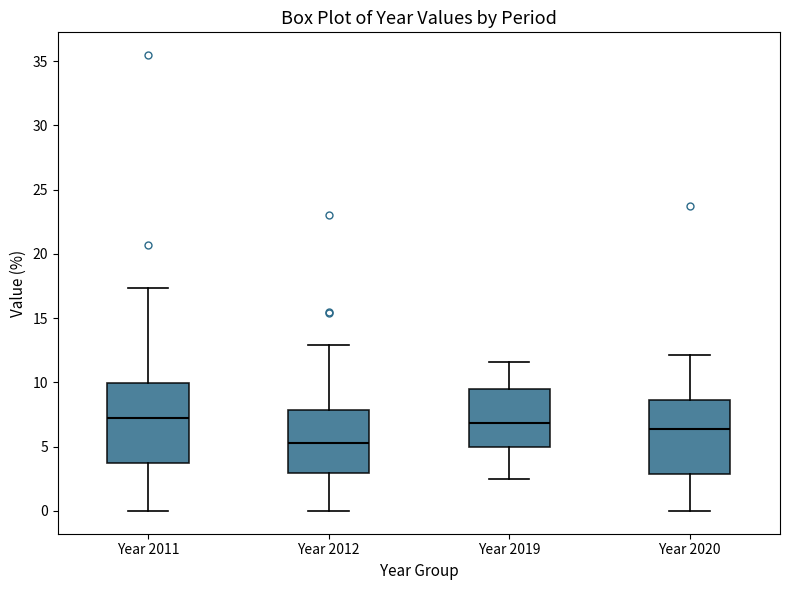

Which box's median line is the lowest?

Year 2012